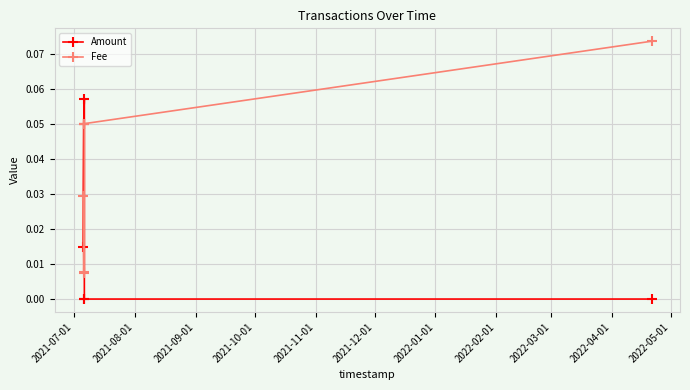

Is the value of Amount at 2021-07-01 greater than the value of Fee at 2021-11-01?

No